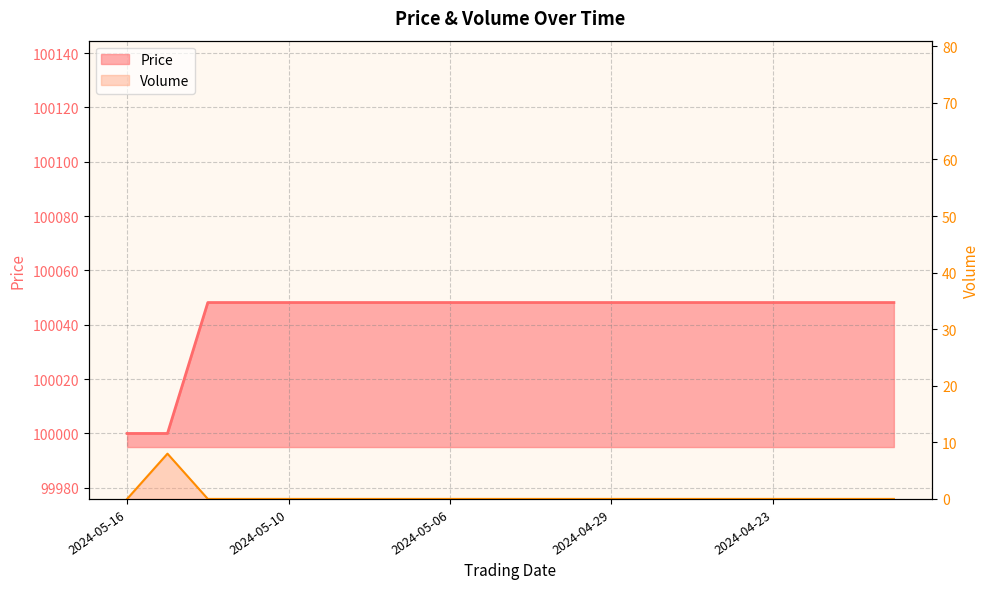

True or false: Volume and Price intersect in this chart.

False